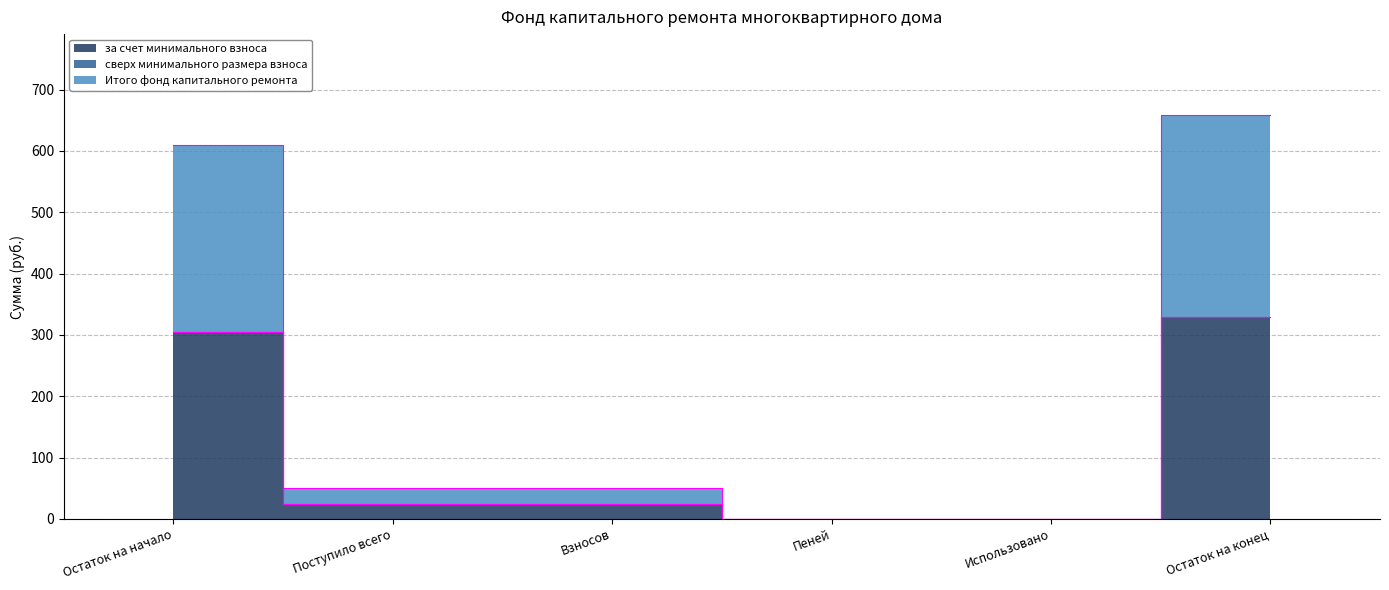

Between Взносов and Остаток на конец, which is larger?

Остаток на конец